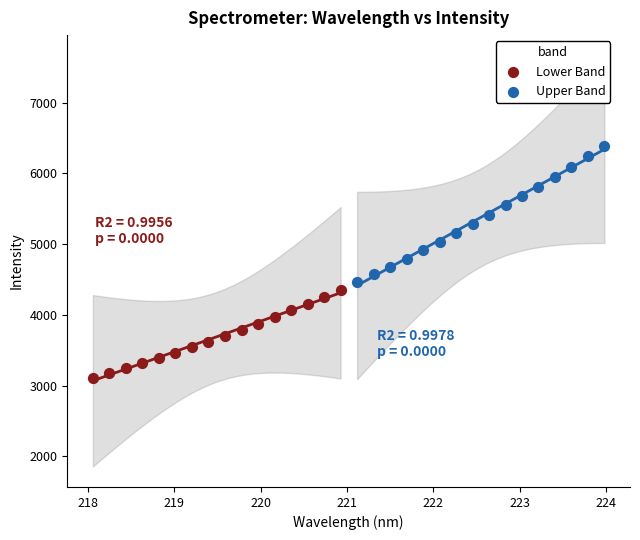

Which series contains the highest Y value?

Upper Band